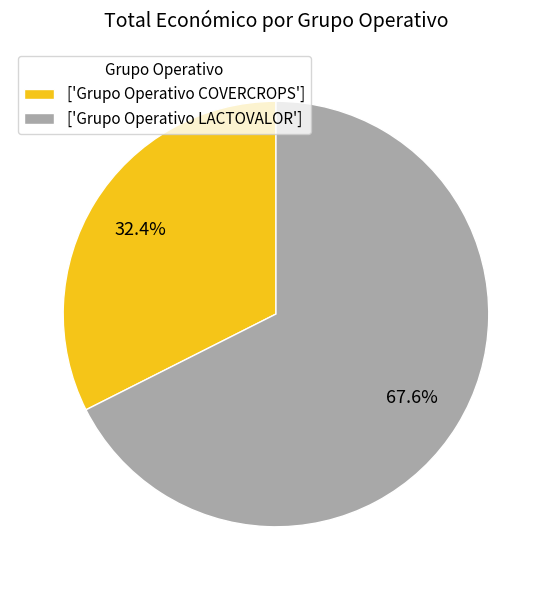

Which has a higher value, ['Grupo Operativo LACTOVALOR'] or ['Grupo Operativo COVERCROPS']?

['Grupo Operativo LACTOVALOR']